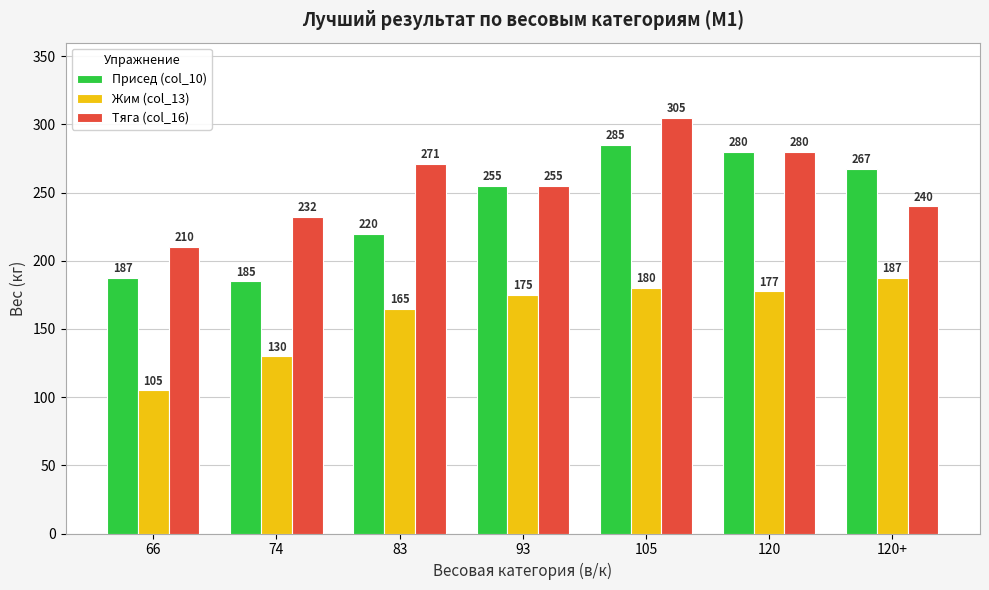

What is the label of the 1st bar from the right?

120+